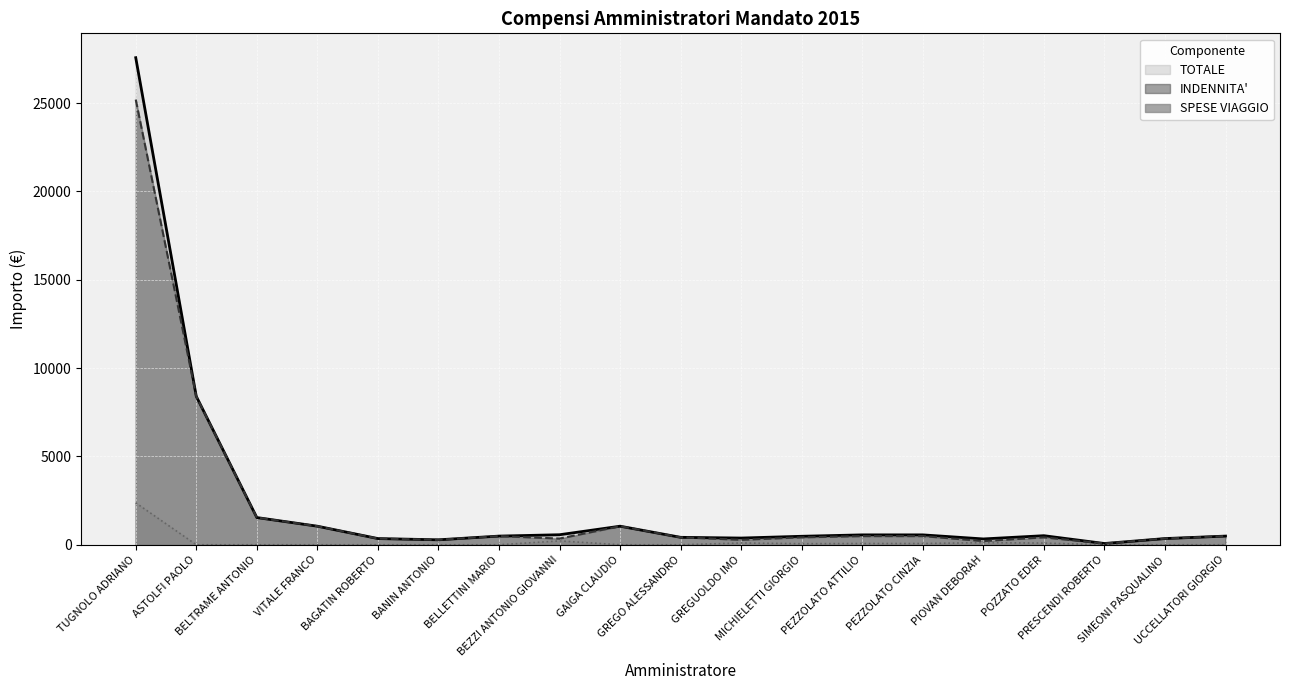

What are all the series names shown in the legend?

TOTALE, INDENNITA', SPESE VIAGGIO